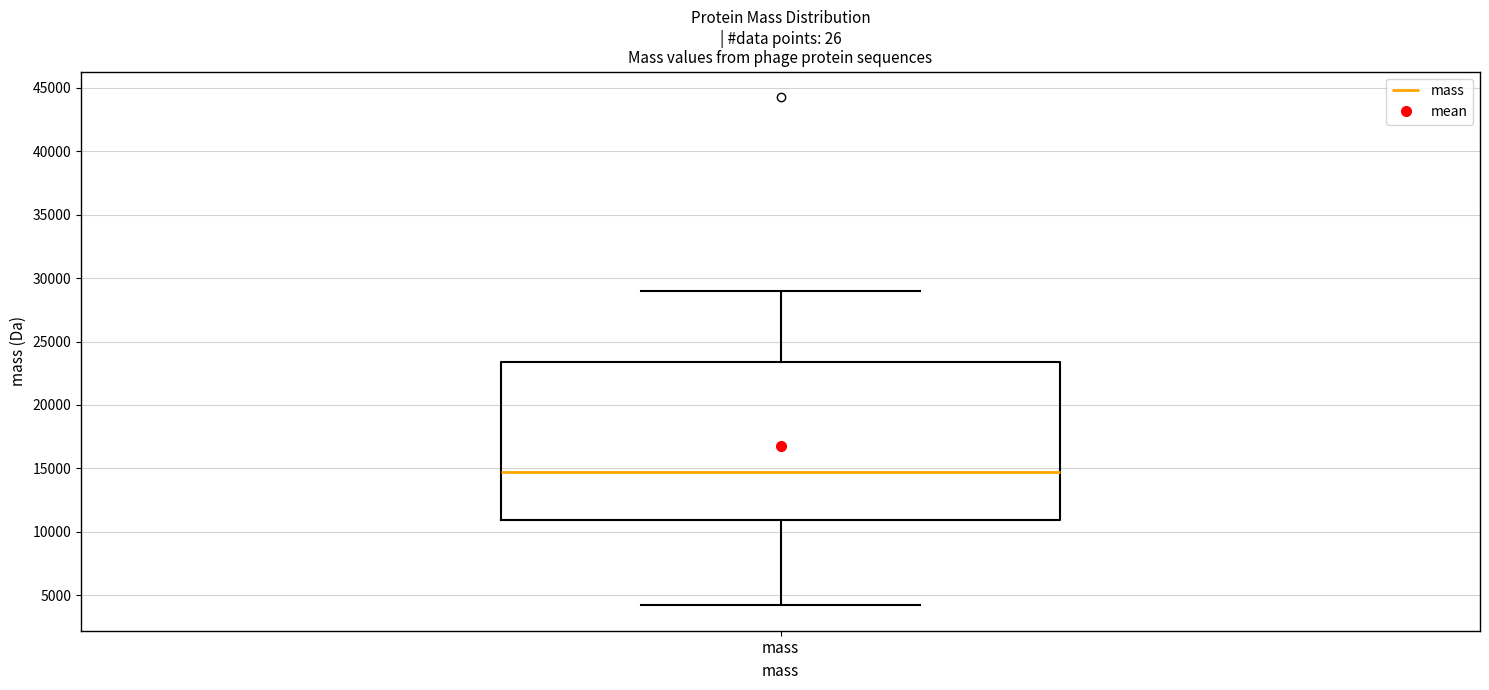

Read this box plot against the y-axis: the position of the median line, the range covered by the box, and the ends of both whiskers. The values are not printed on the chart, so give them approximately, as read against the axis.

median 14500, box 11000 to 23500, whiskers 4000 to 29000